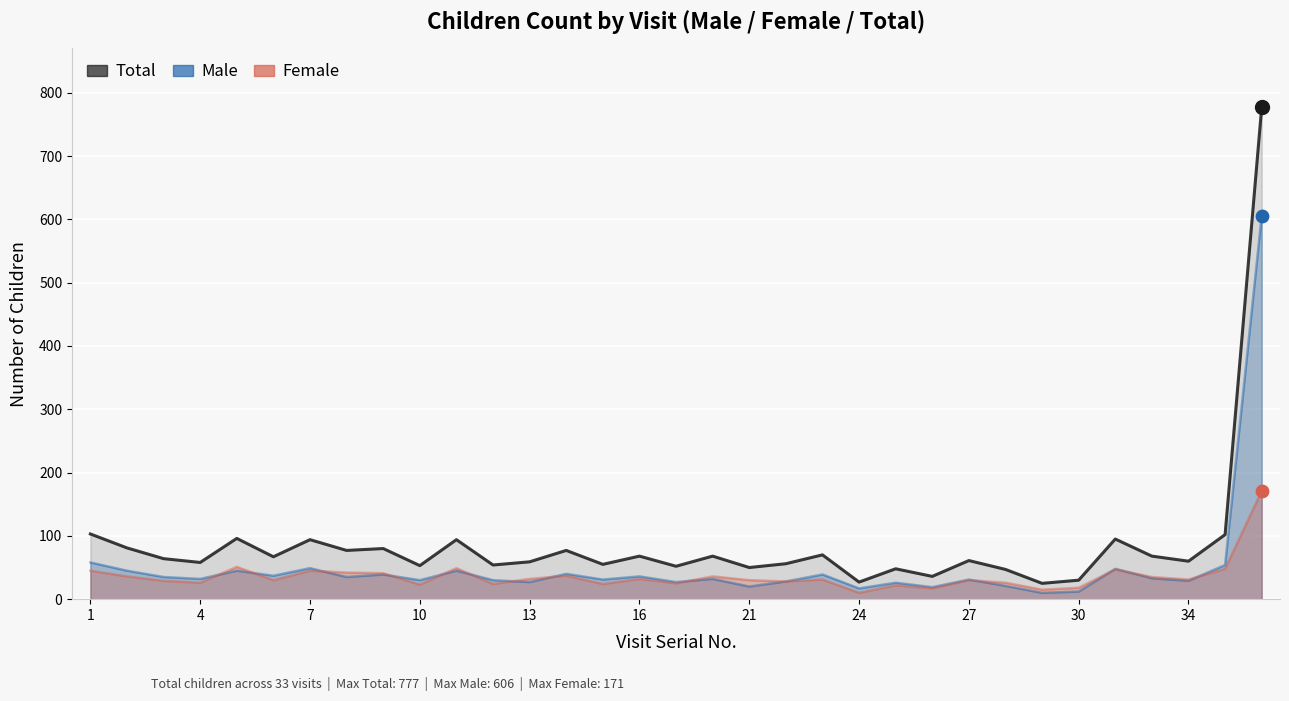

Which series contains the lowest Y value?

Male